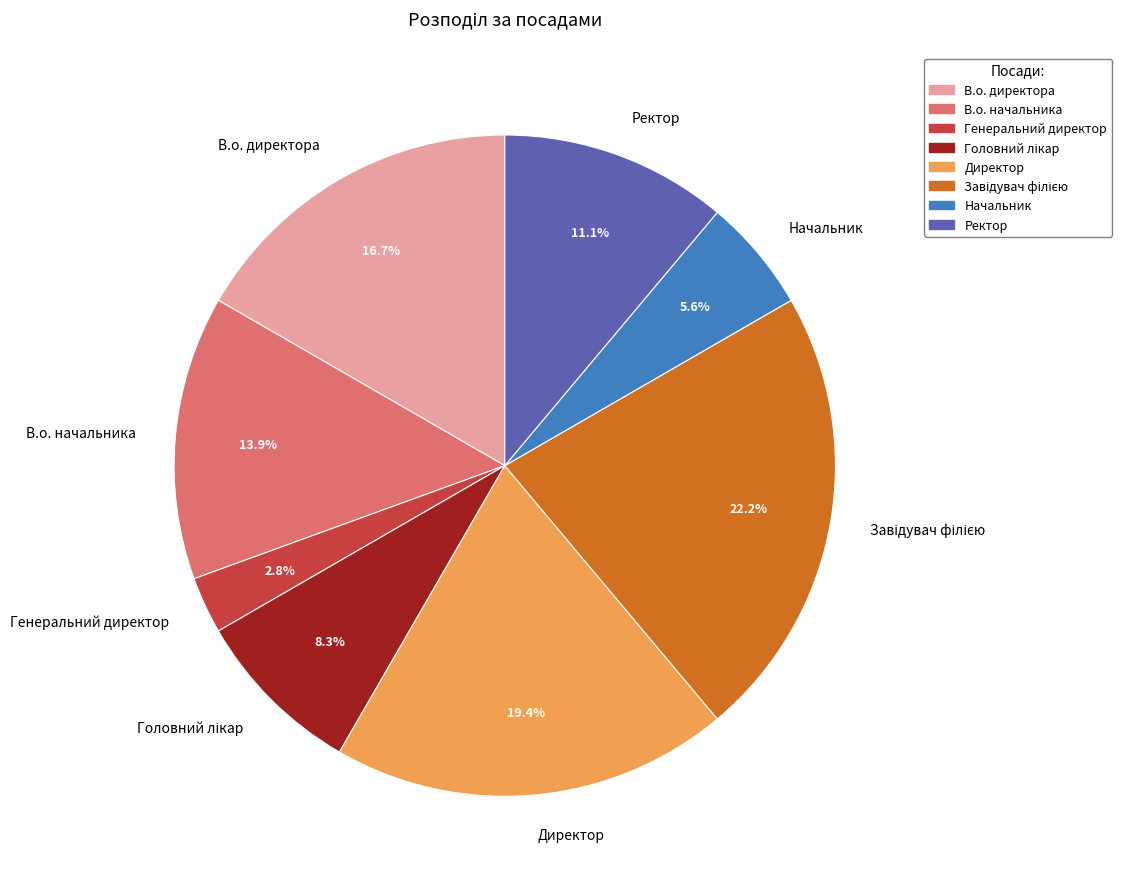

Approximately how many times larger is the value at Начальник compared to Директор?

0.3